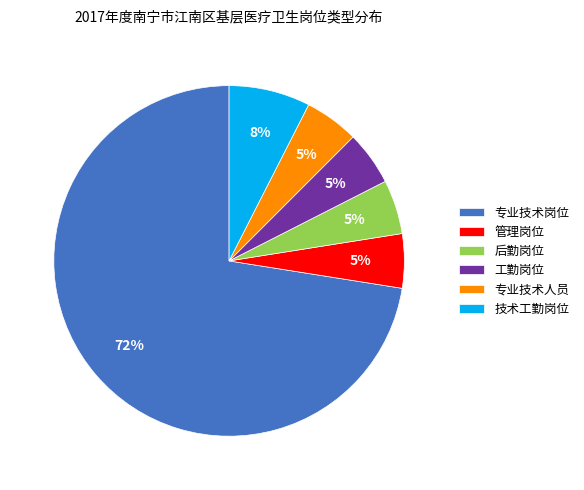

Which has a higher value, 专业技术岗位 or 工勤岗位?

专业技术岗位